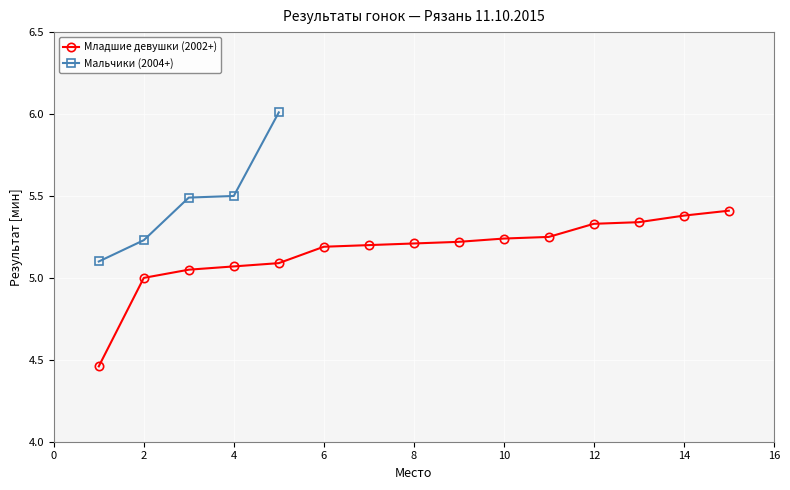

True or false: there are more than 2 points higher than both neighbors.

False